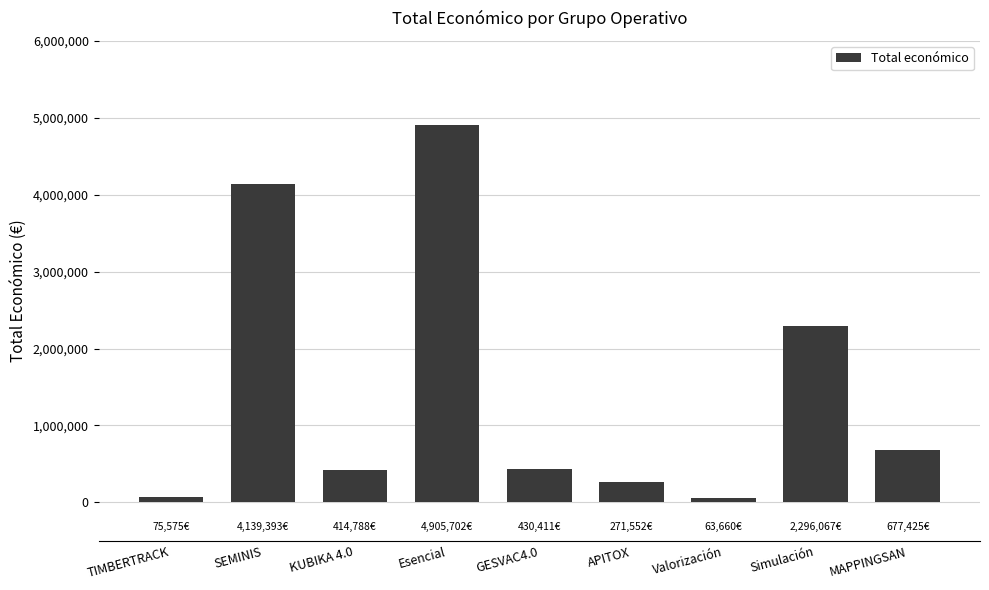

At which label does the data first exceed 430411?

SEMINIS